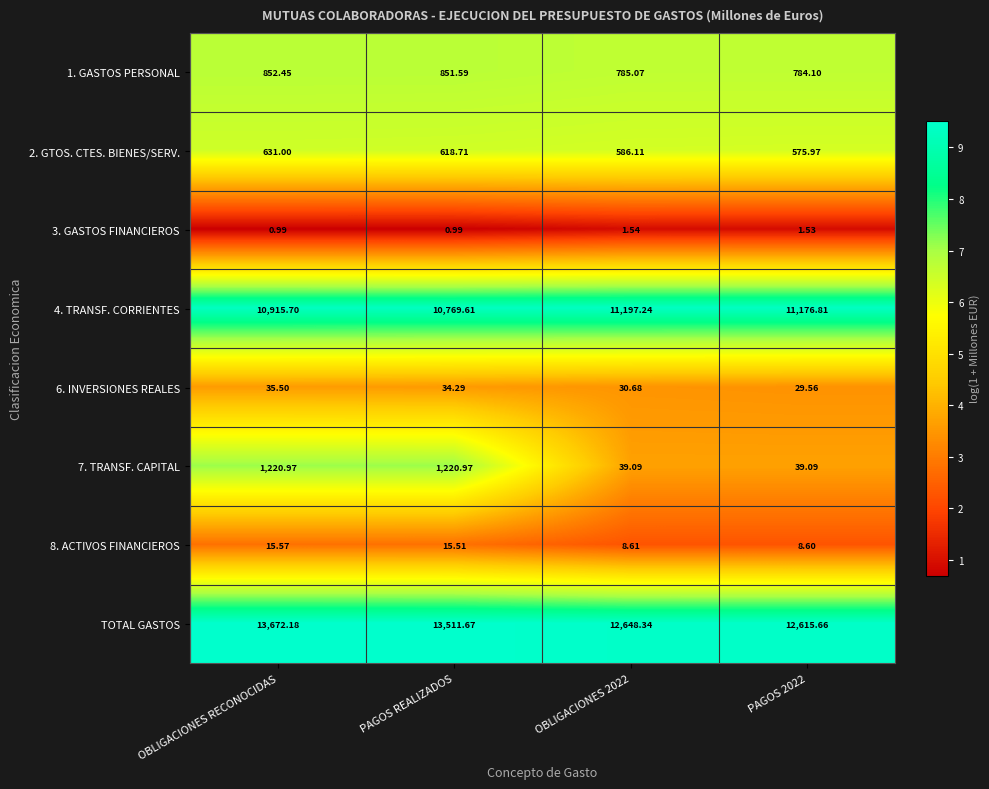

At which label is TOTAL GASTOS closest to 13143?

PAGOS REALIZADOS